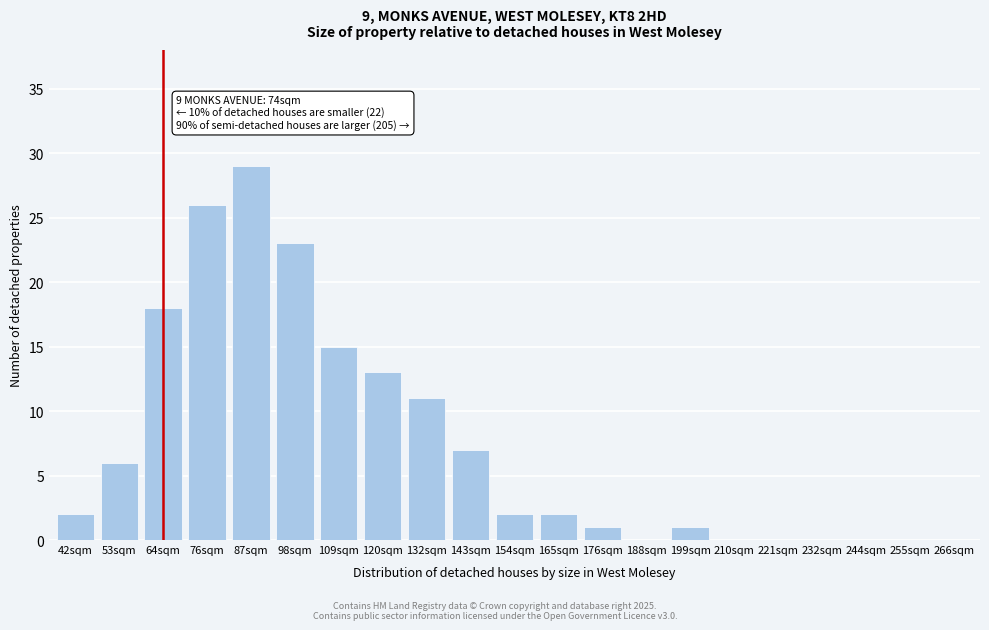

Reading right to left, transcribe all the data shown in this chart.

266sqm=0	255sqm=0	244sqm=0	232sqm=0	221sqm=0	210sqm=0	199sqm=1	188sqm=0	176sqm=1	165sqm=2	154sqm=2	143sqm=7	132sqm=11	120sqm=13	109sqm=15	98sqm=23	87sqm=29	76sqm=26	64sqm=18	53sqm=6	42sqm=2